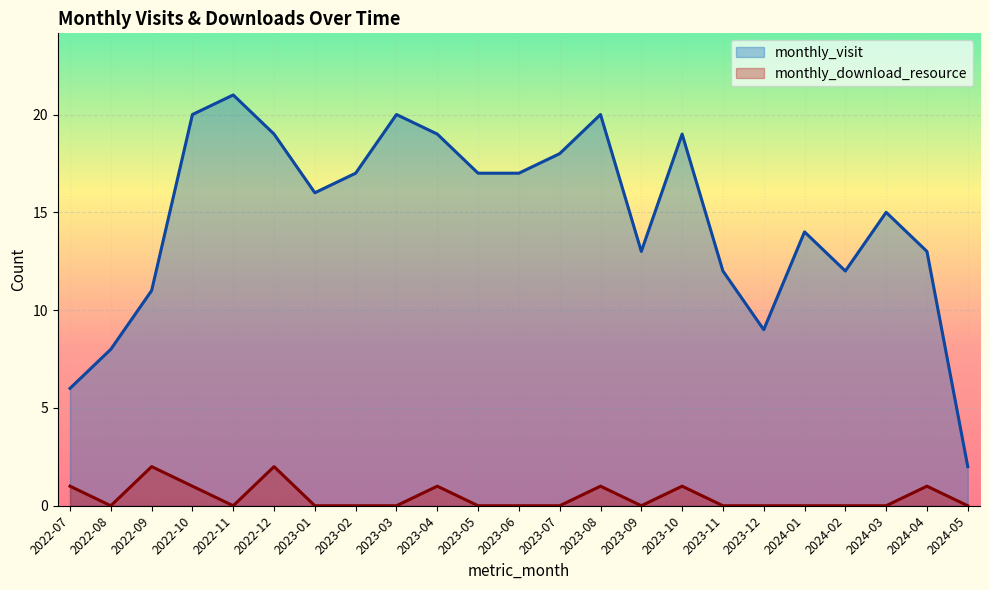

At 2024-02, list the series in order from largest to smallest.

monthly_visit, monthly_download_resource